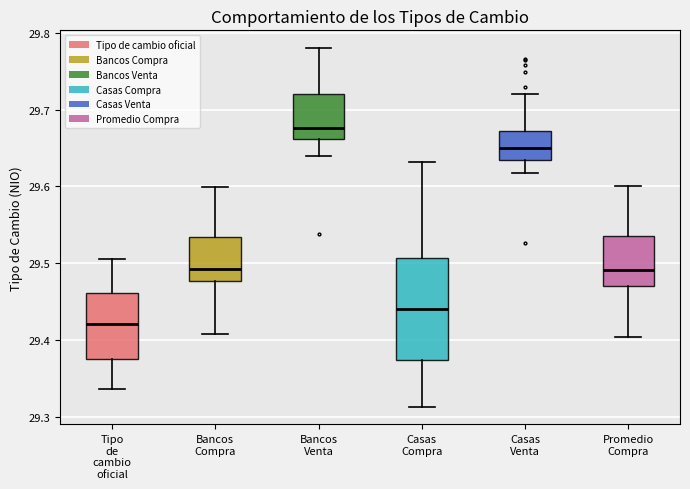

Reading left to right, transcribe this box plot: for each box, give where its median line is, the range the box spans, and where its two whiskers end, as read against the y-axis. The values are not printed on the chart, so give them approximately, as read against the axis.

Tipo de cambio oficial: median 29.42, box 29.37 to 29.46, whiskers 29.34 to 29.51
Bancos Compra: median 29.49, box 29.48 to 29.53, whiskers 29.41 to 29.60
Bancos Venta: median 29.68, box 29.66 to 29.72, whiskers 29.64 to 29.78
Casas Compra: median 29.44, box 29.37 to 29.51, whiskers 29.31 to 29.63
Casas Venta: median 29.65, box 29.63 to 29.67, whiskers 29.62 to 29.72
Promedio Compra: median 29.49, box 29.47 to 29.54, whiskers 29.40 to 29.60